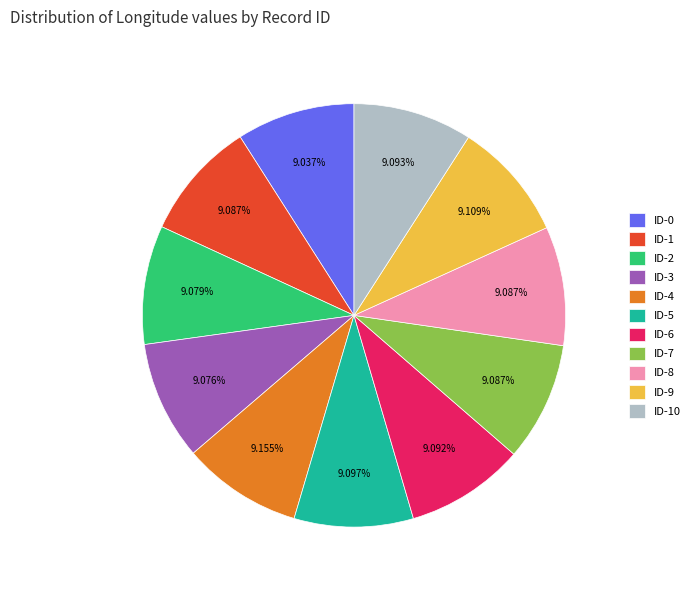

How many segments does this pie chart have?

11